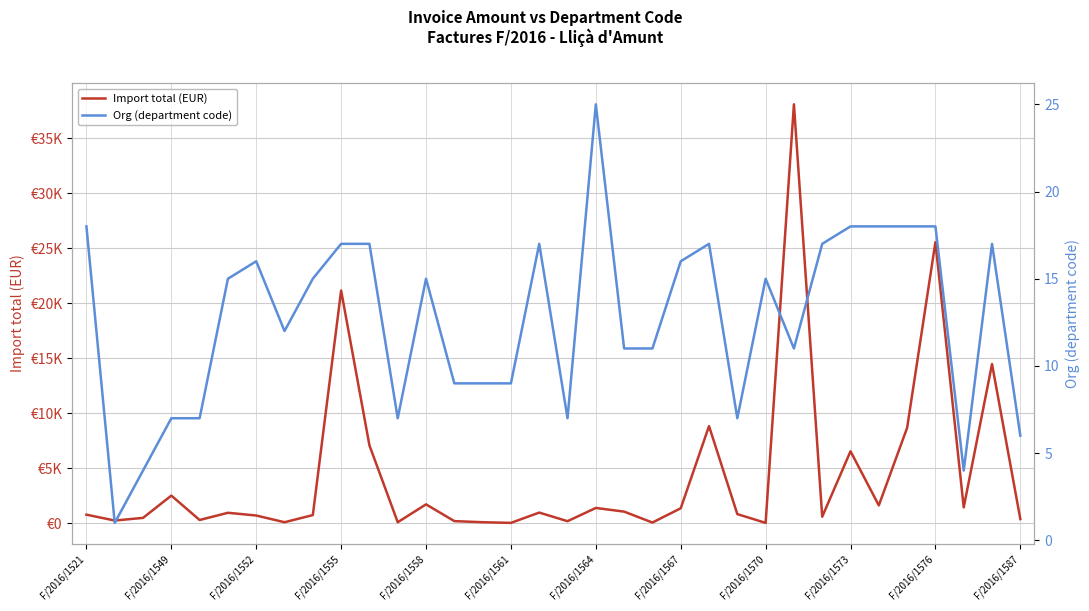

What is the average value of the Import total (EUR) series?

4387.0